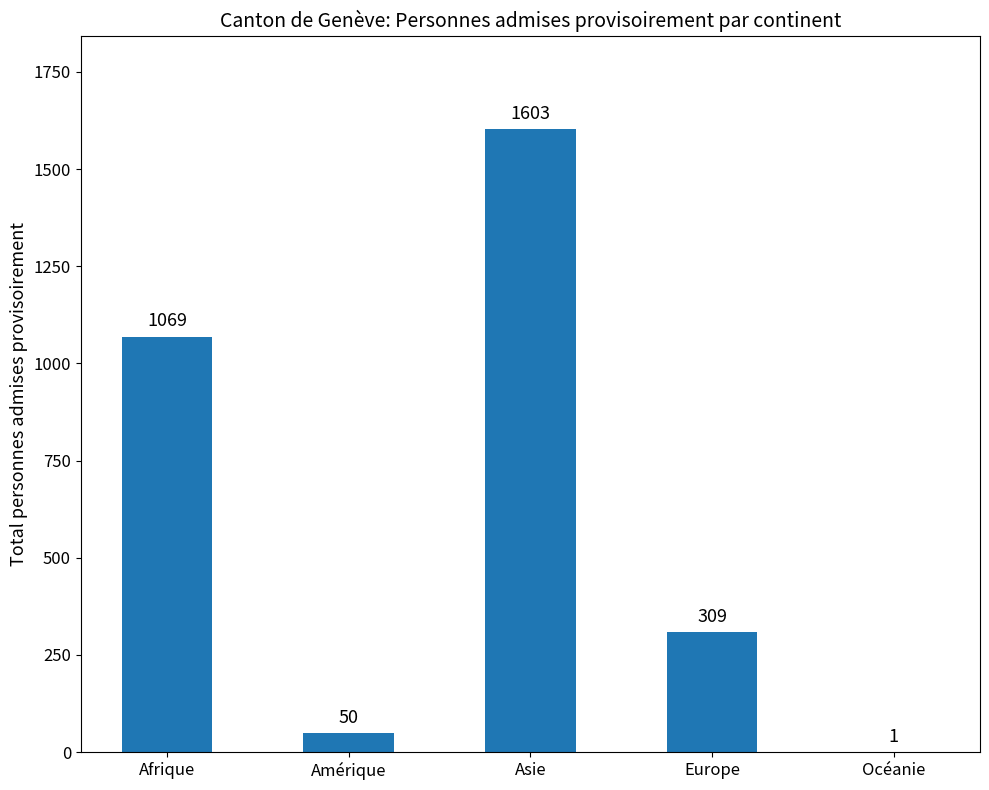

Reading right to left, extract all data points from this chart.

1	309	1603	50	1069